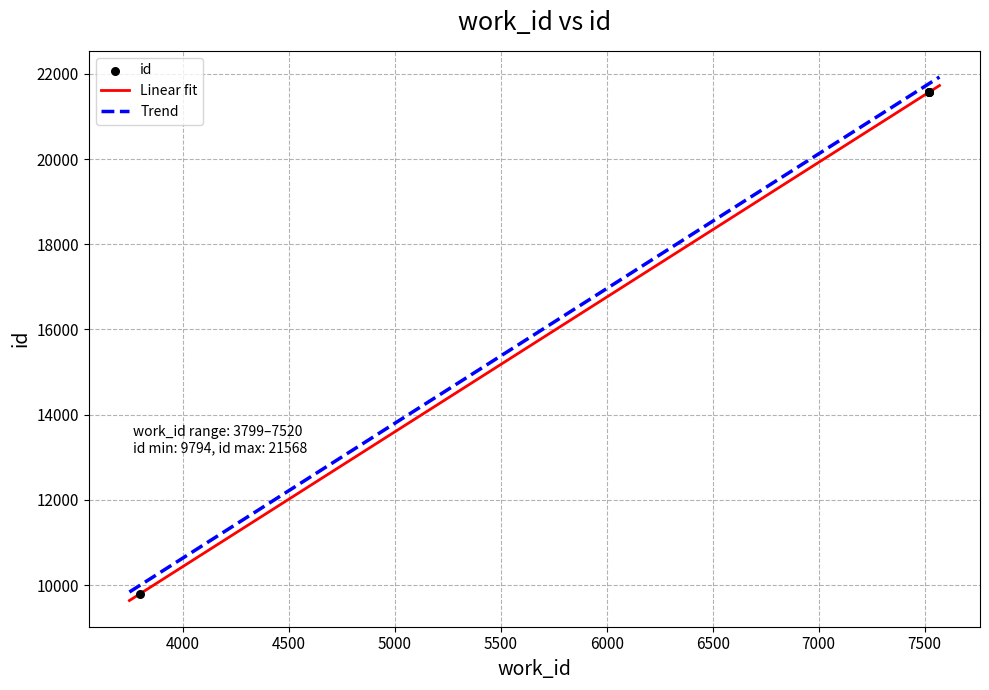

Which has a higher value, 3799 or 7519?

7519